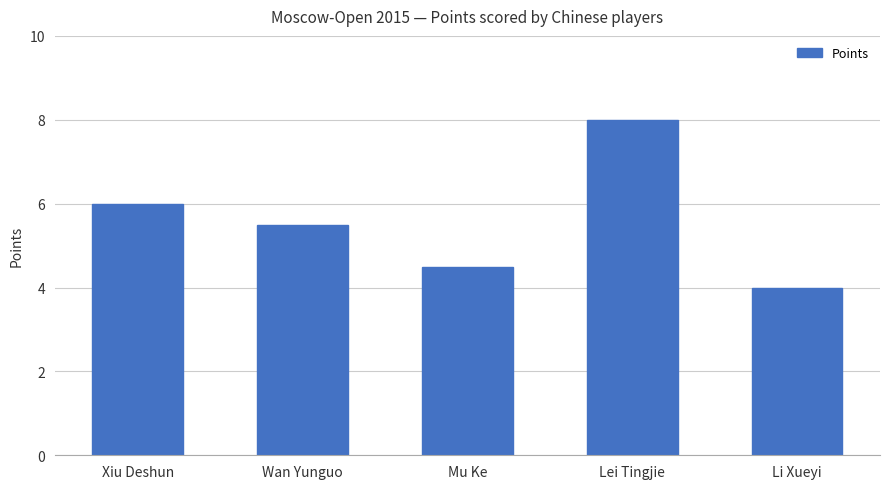

Which label corresponds to the largest value in the chart?

Lei Tingjie